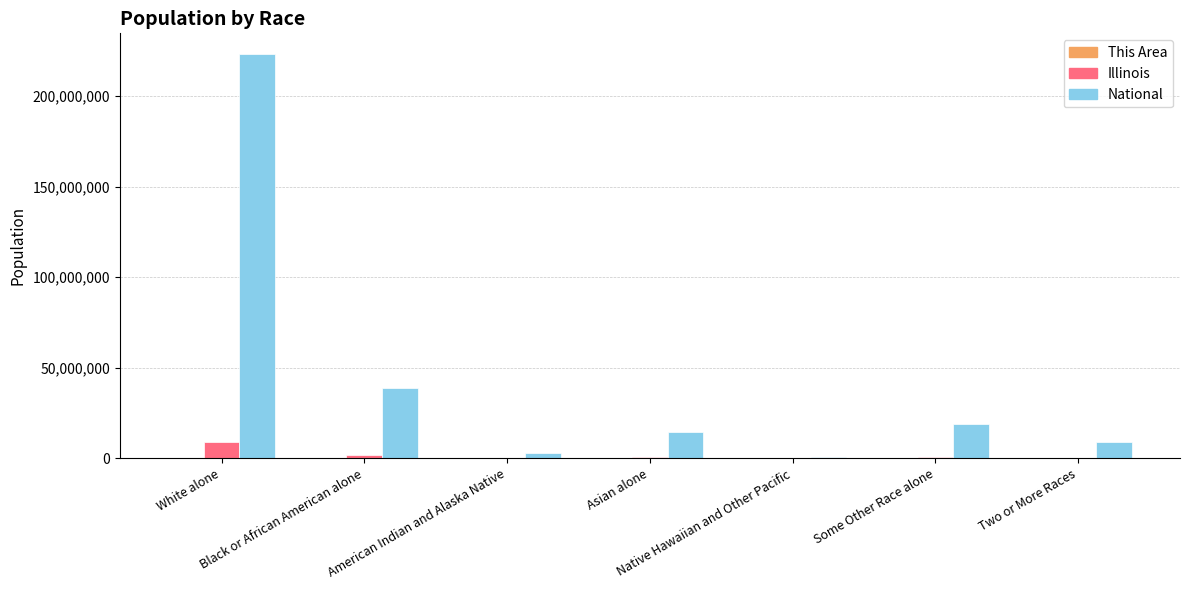

Which series has the largest total across all categories?

National